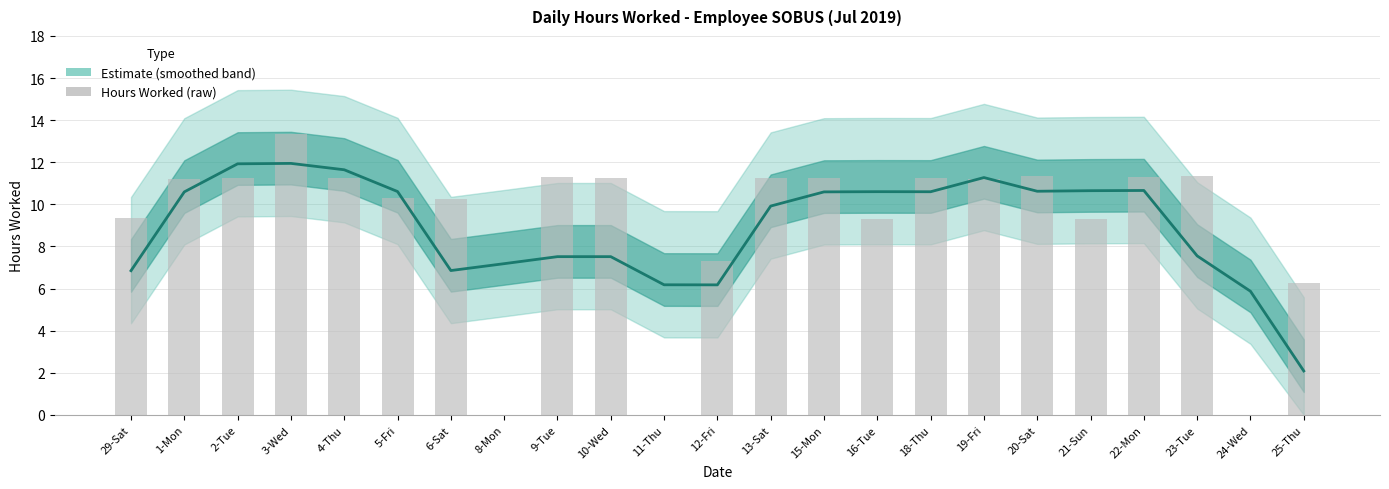

The value of Hours Worked at 4-Thu is 6.9. True or false?

False